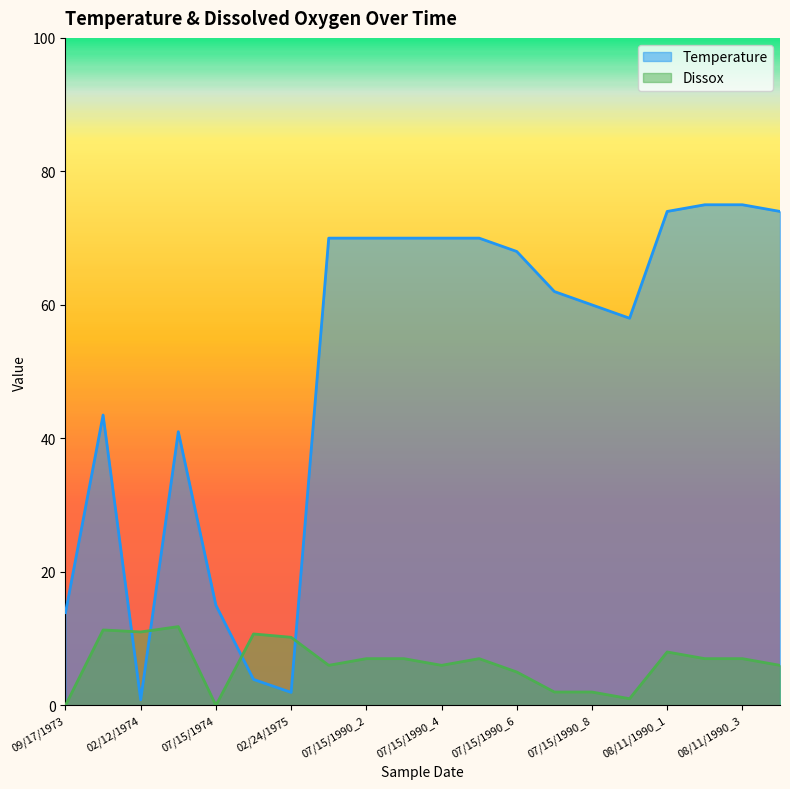

True or false: Temperature and Dissox cross at least once.

True